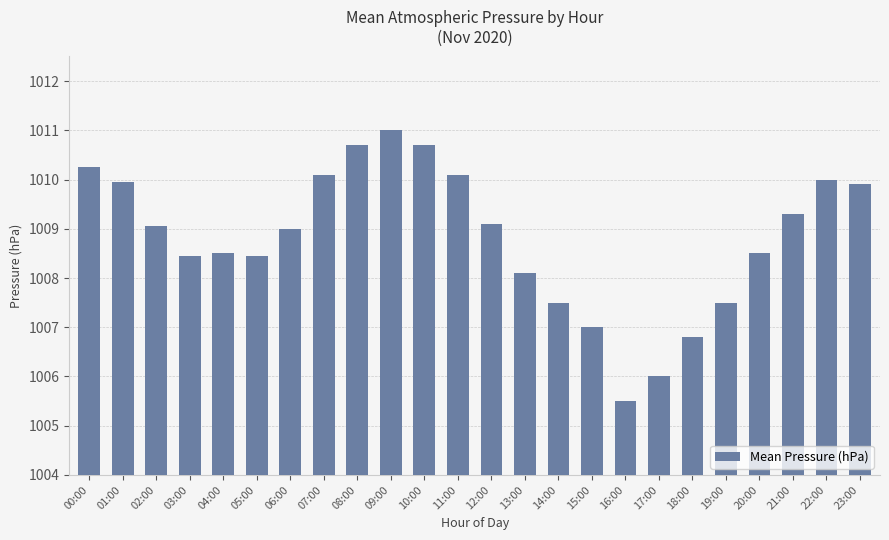

At which label is the value closest to 1008?

13:00